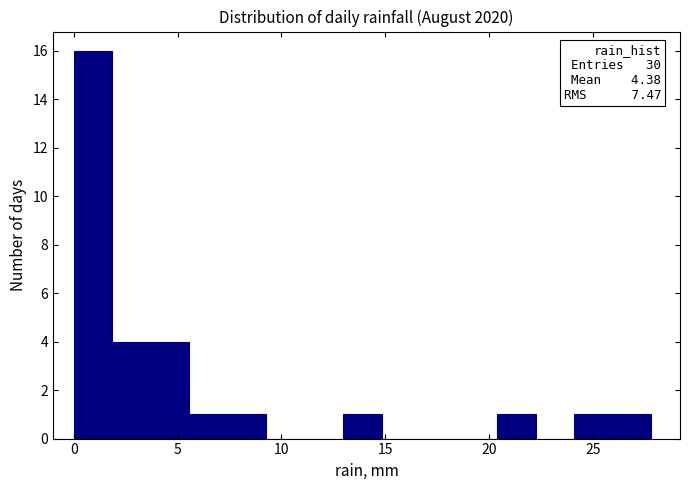

Around what value on the x-axis is the tallest bar? Give the approximate position of its centre, as read against the axis.

1.0